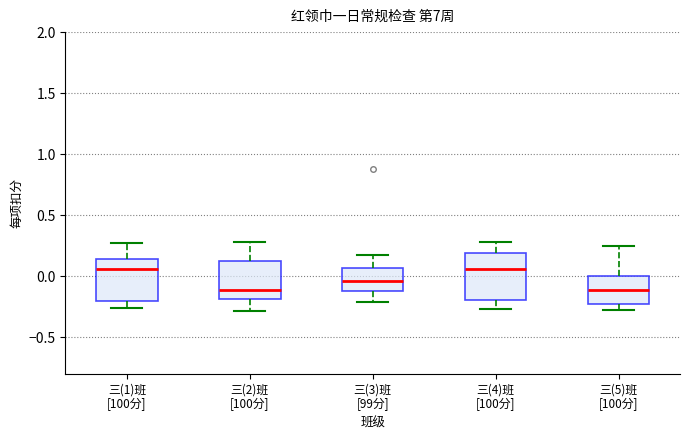

Reading left to right, transcribe this box plot: for each box, give where its median line is, the range the box spans, and where its two whiskers end, as read against the y-axis. The values are not printed on the chart, so give them approximately, as read against the axis.

三(1)班 [100分]: median 0.05, box -0.20 to 0.15, whiskers -0.25 to 0.25
三(2)班 [100分]: median -0.10, box -0.20 to 0.10, whiskers -0.30 to 0.30
三(3)班 [99分]: median -0.05, box -0.10 to 0.05, whiskers -0.20 to 0.15
三(4)班 [100分]: median 0.05, box -0.20 to 0.20, whiskers -0.25 to 0.30
三(5)班 [100分]: median -0.10, box -0.25 to 0.00, whiskers -0.30 to 0.25